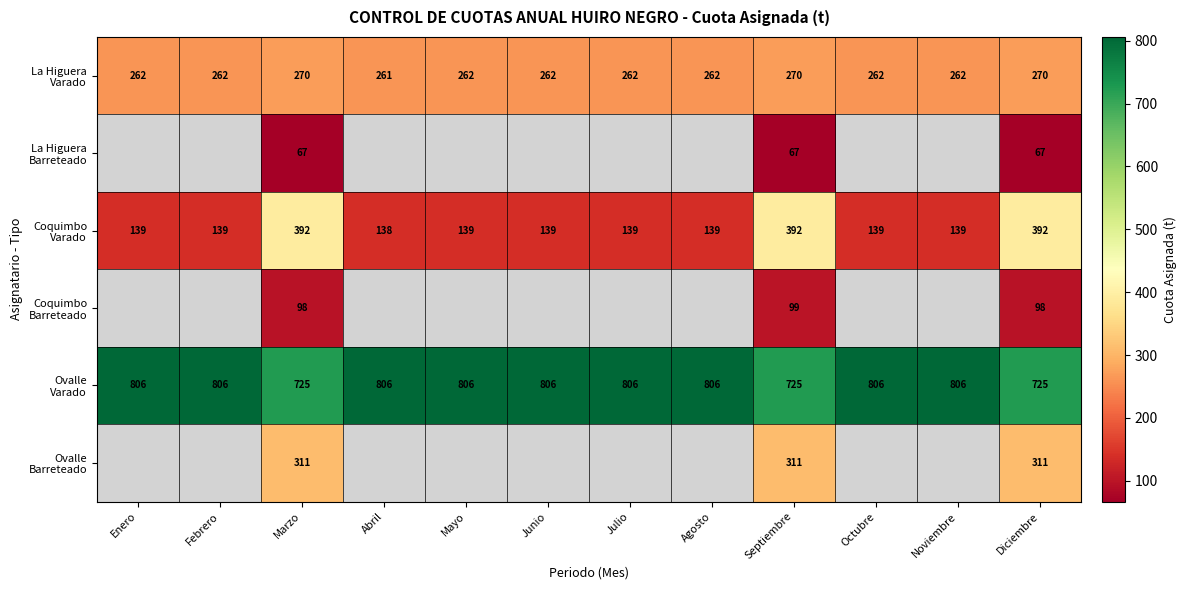

What is the total value across all series at Diciembre?

1863